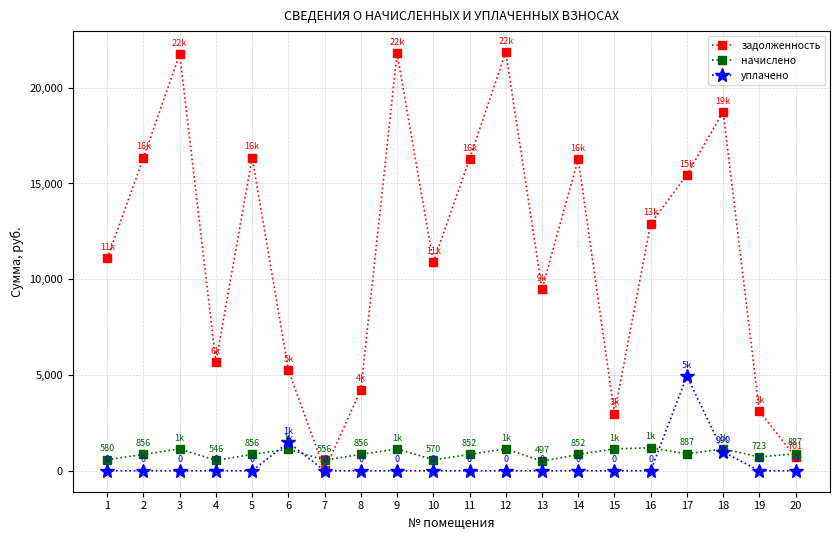

What is the total value across all series at 5?

17205.3